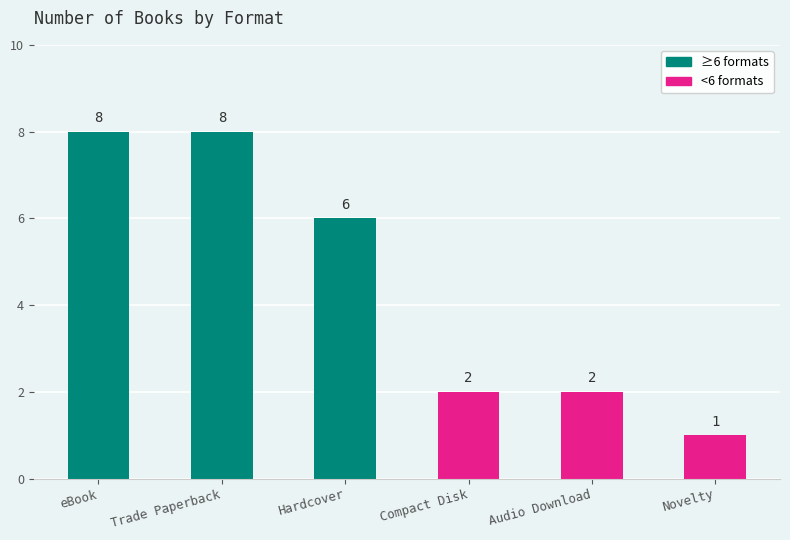

What is the sum of all values?

27